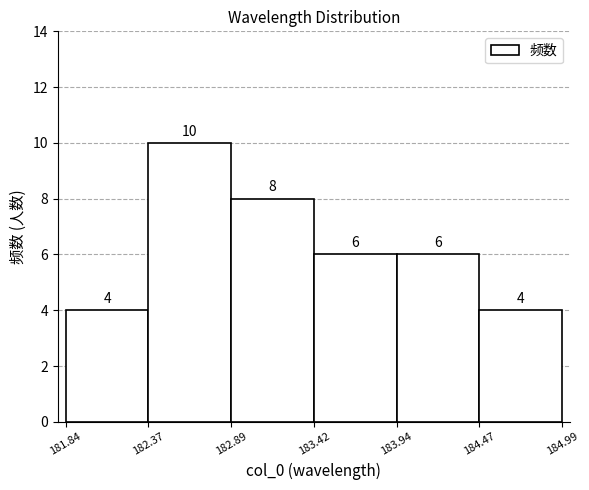

Which range on the x-axis has the tallest bar?

182.37 to 182.89